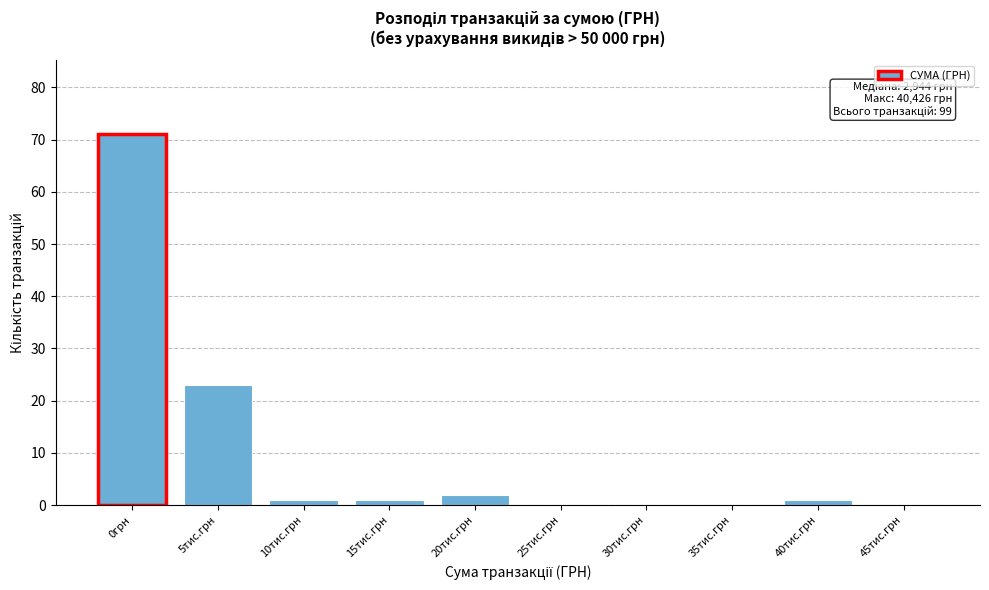

Reading left to right, what are all the values shown in this chart?

0грн=71	5тис.грн=23	10тис.грн=1	15тис.грн=1	20тис.грн=2	25тис.грн=0	30тис.грн=0	35тис.грн=0	40тис.грн=1	45тис.грн=0